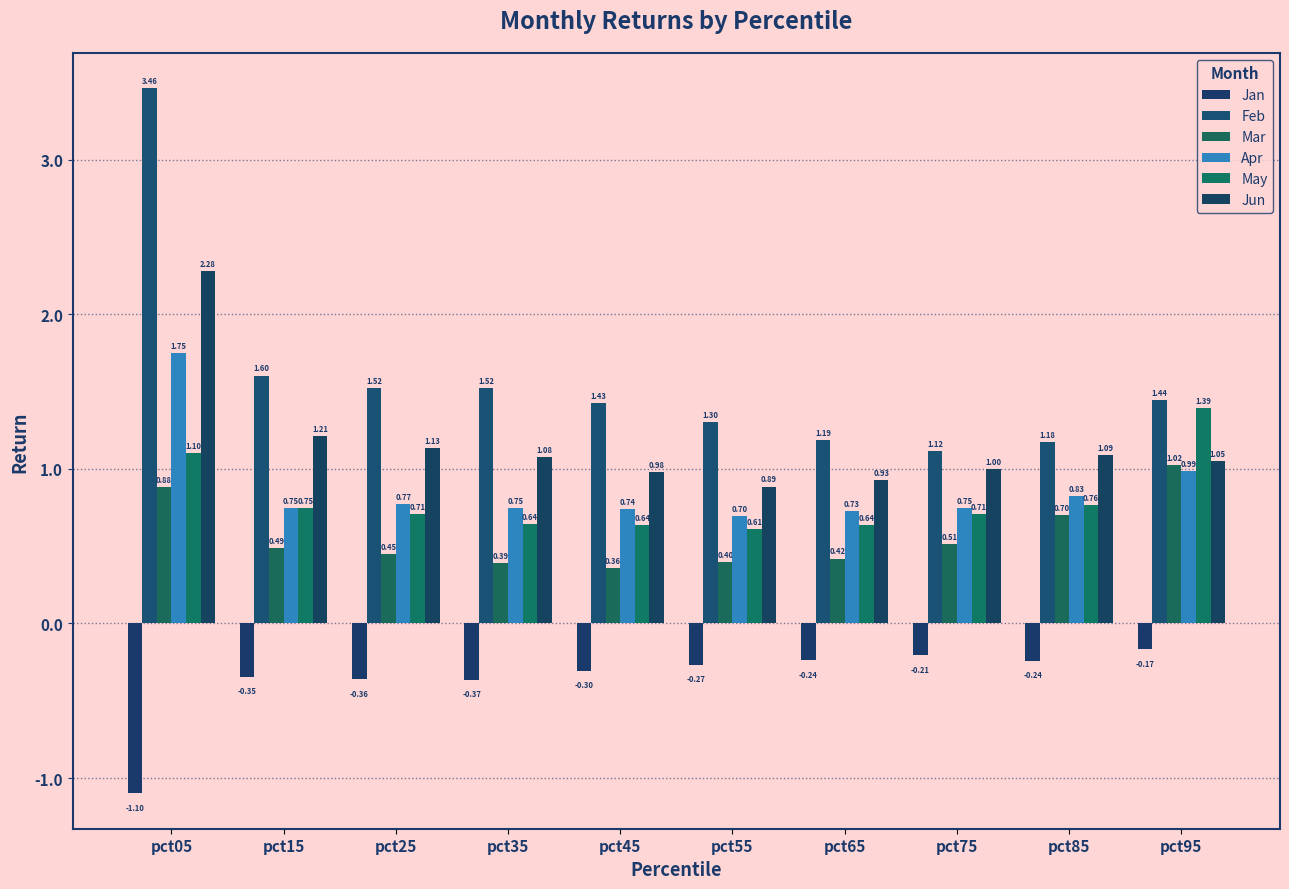

Reading left to right, what are all the values shown in this chart?

Jan: -1.1	-0.3	-0.4	-0.4	-0.3	-0.3	-0.2	-0.2	-0.2	-0.2
Feb: 3.5	1.6	1.5	1.5	1.4	1.3	1.2	1.1	1.2	1.4
Mar: 0.9	0.5	0.5	0.4	0.4	0.4	0.4	0.5	0.7	1.0
Apr: 1.7	0.7	0.8	0.7	0.7	0.7	0.7	0.7	0.8	1.0
May: 1.1	0.7	0.7	0.6	0.6	0.6	0.6	0.7	0.8	1.4
Jun: 2.3	1.2	1.1	1.1	1.0	0.9	0.9	1.0	1.1	1.0